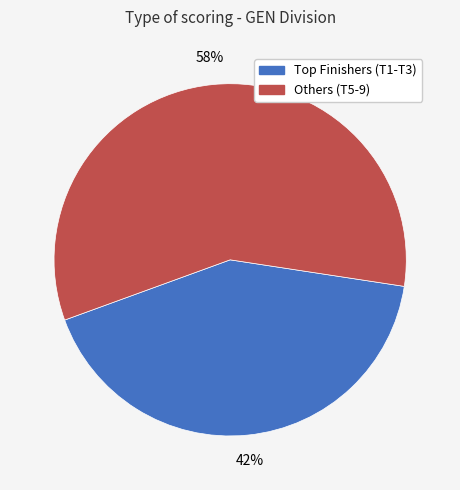

To the nearest percent, what is the difference between the largest and smallest slice percentages?

16%